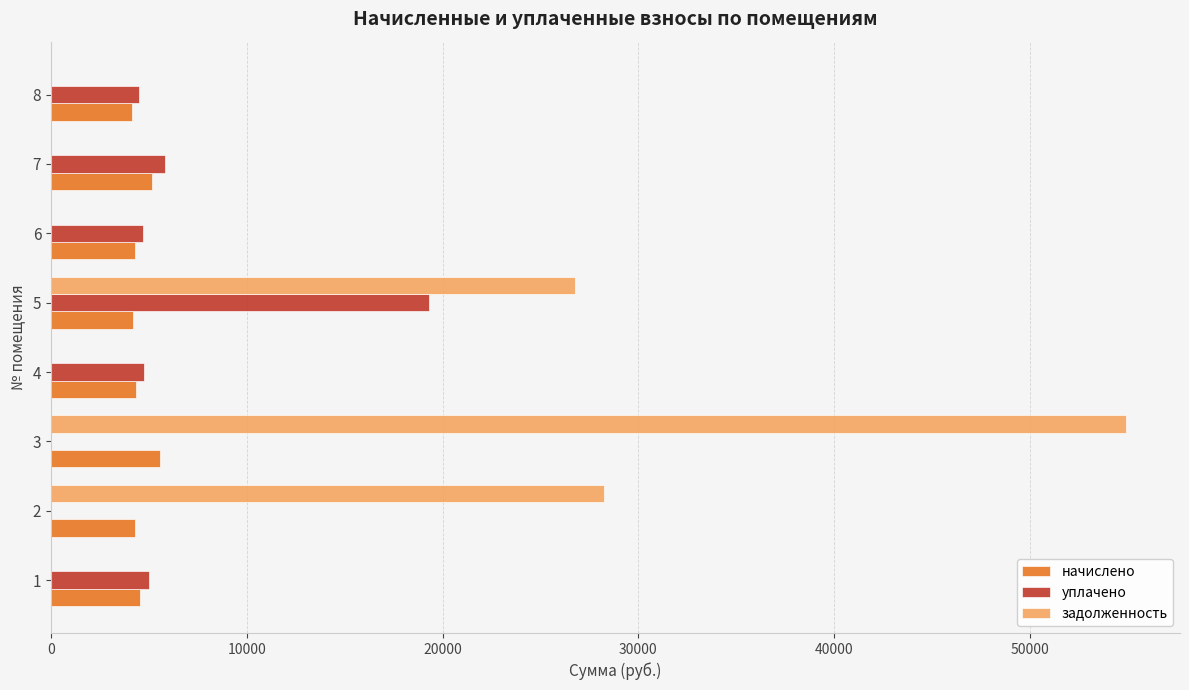

The value of уплачено at 8 is 8064.4. True or false?

False